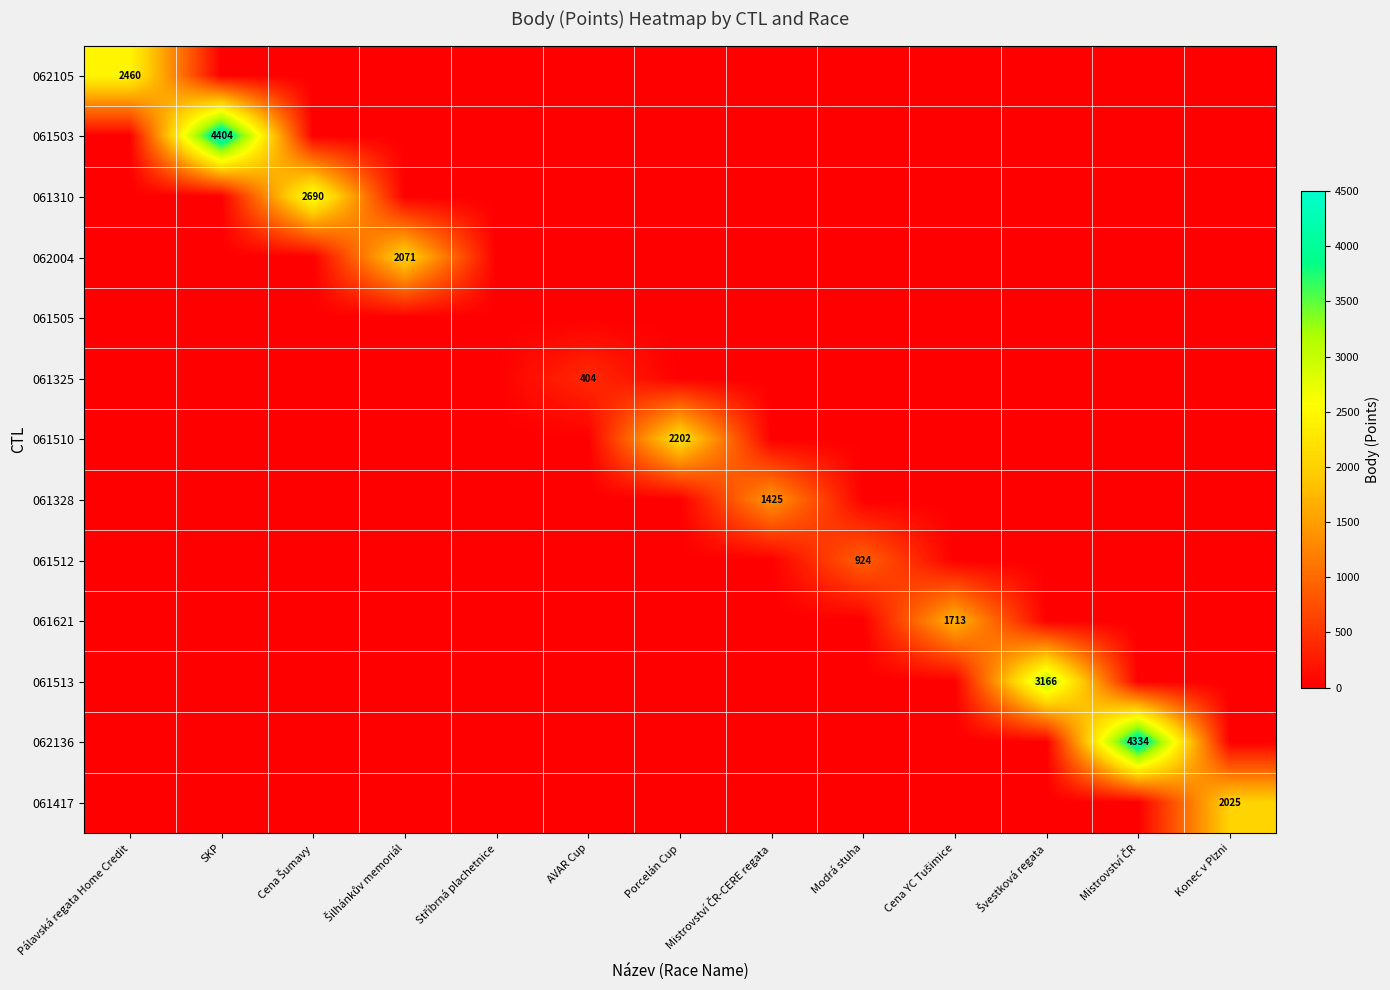

At which label is 062004 closest to 1035?

Pálavská regata Home Credit